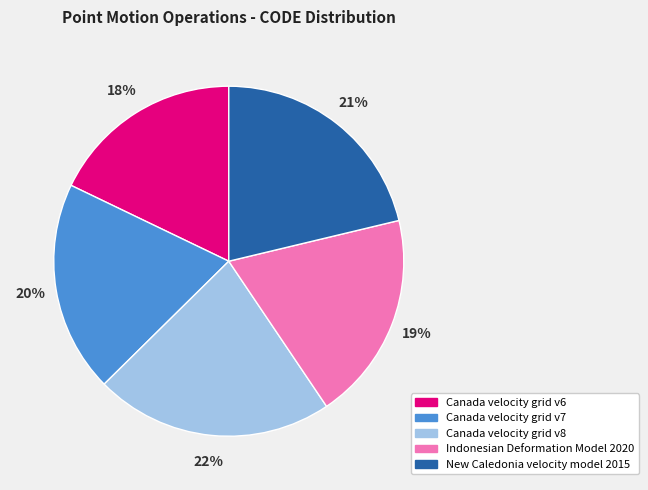

Does any single category account for the majority?

No